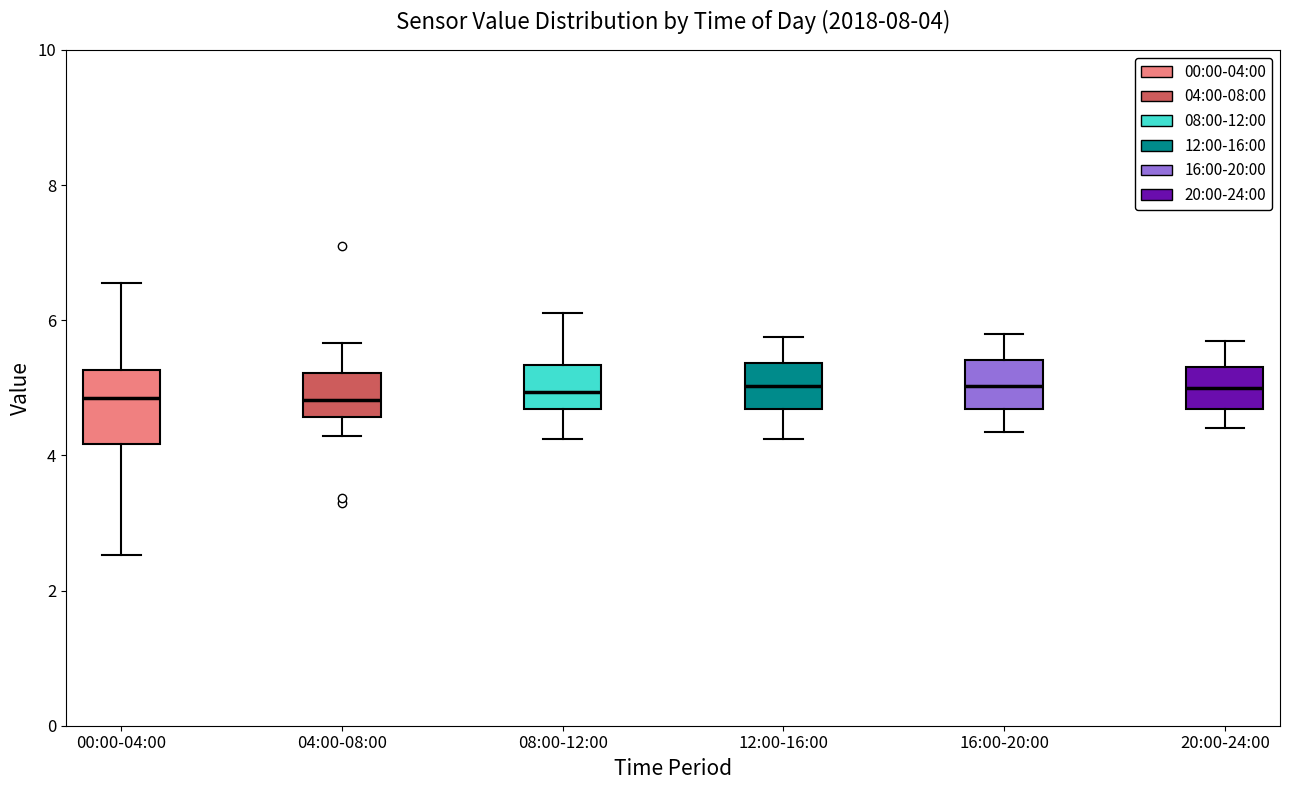

Which box is the tallest, from its lower edge to its upper edge?

00:00-04:00